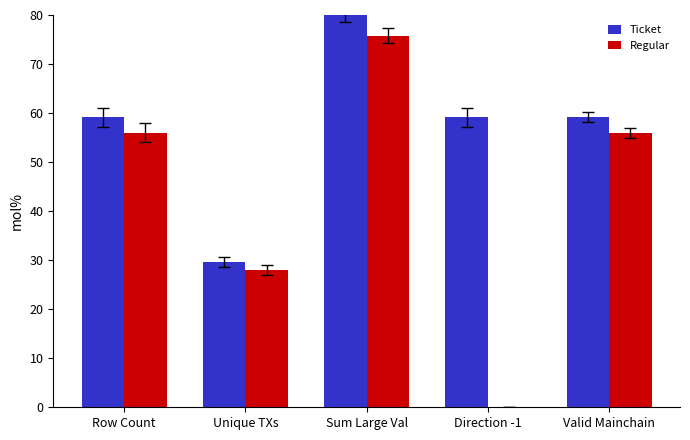

Is the value of Ticket at Sum Large Val greater than the value of Regular at Direction -1?

Yes